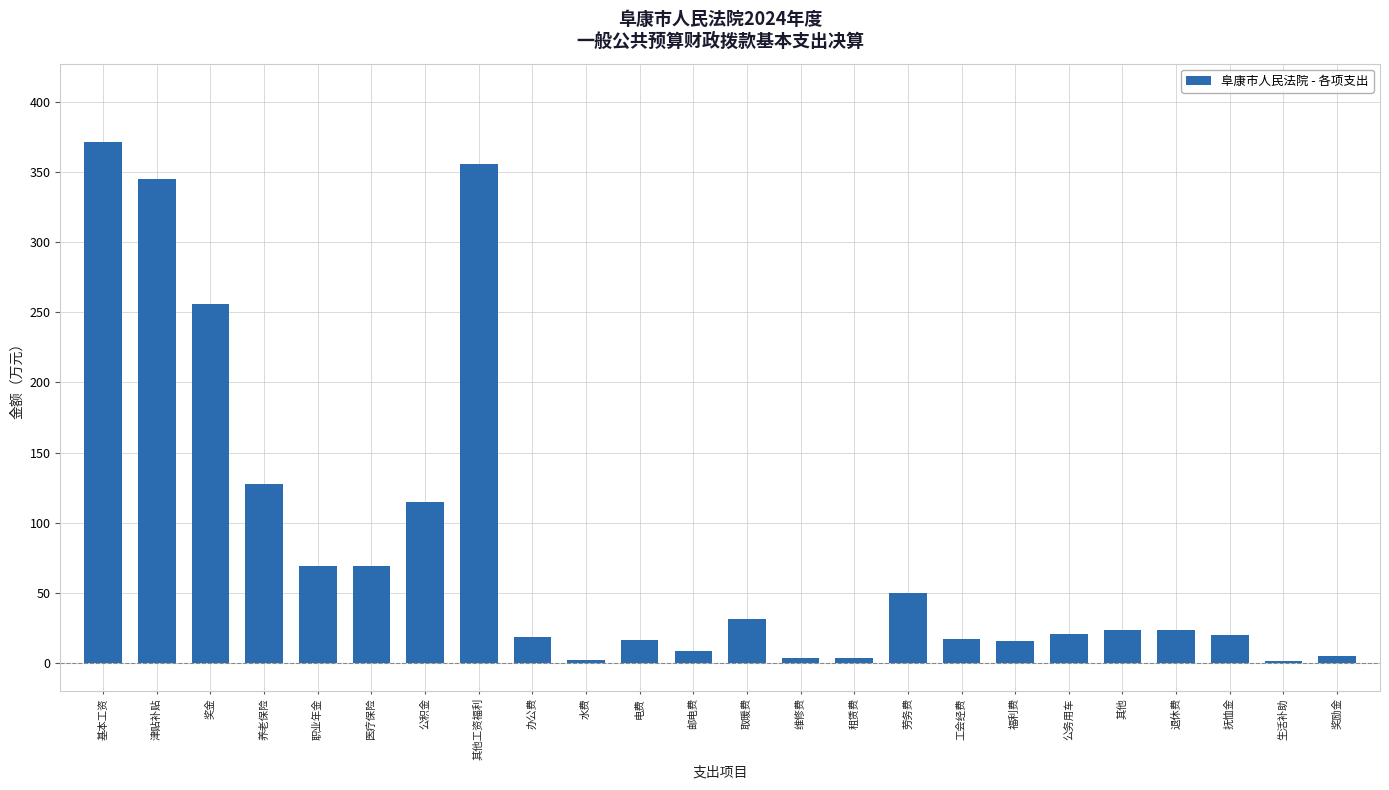

Approximately how many times larger is the value at 职业年金 compared to 奖金?

0.3